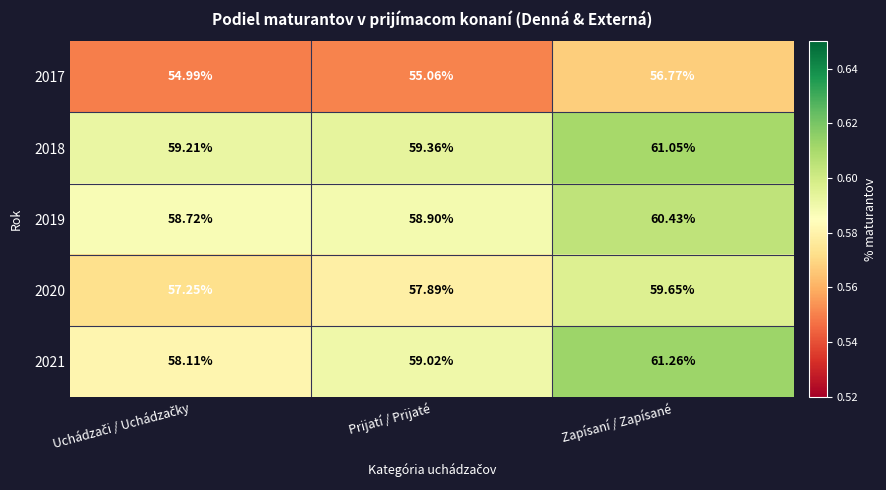

Where is 2020 nearest to the value 58?

Prijatí / Prijaté